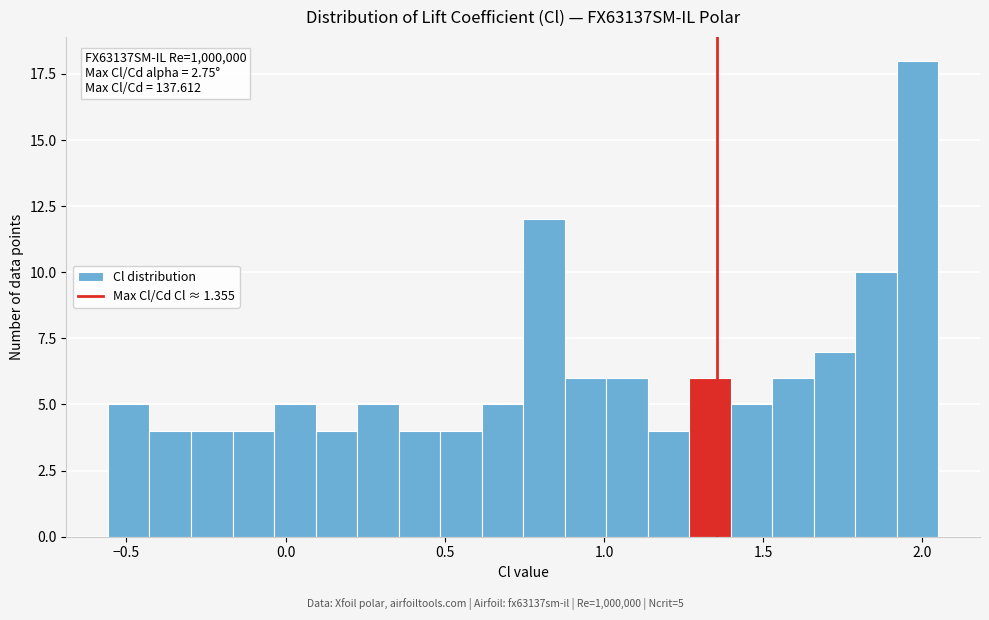

Read against the x-axis, roughly where is the centre of the tallest bar?

2.00